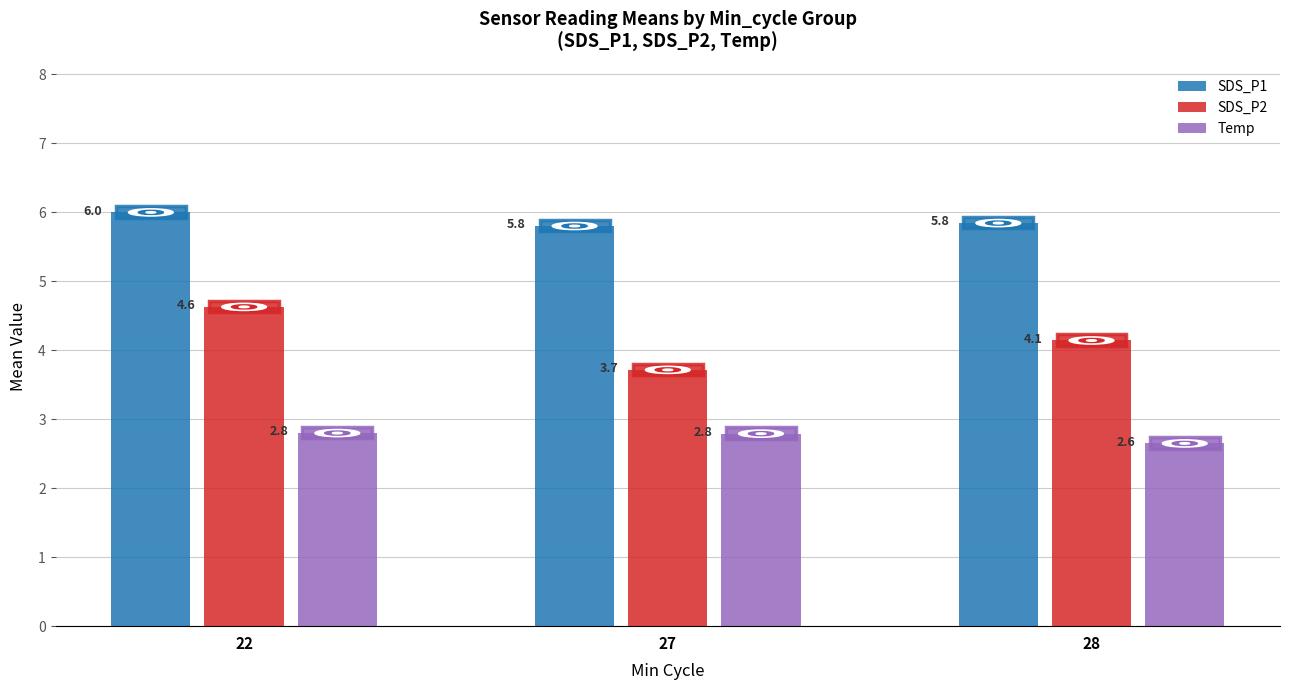

What is the highest value of the Temp series?

2.8